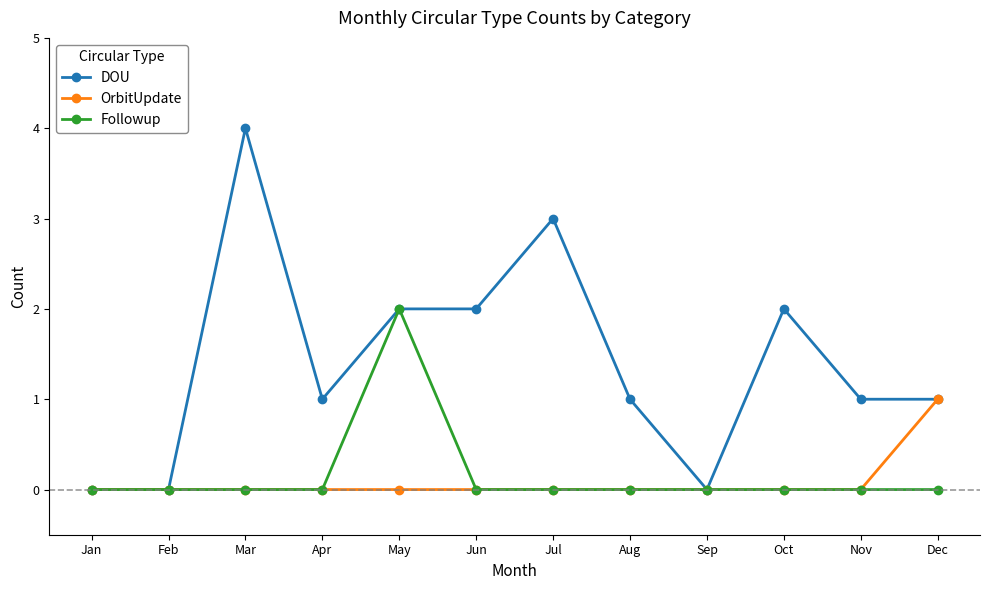

Which category has the highest value in the DOU series?

Mar